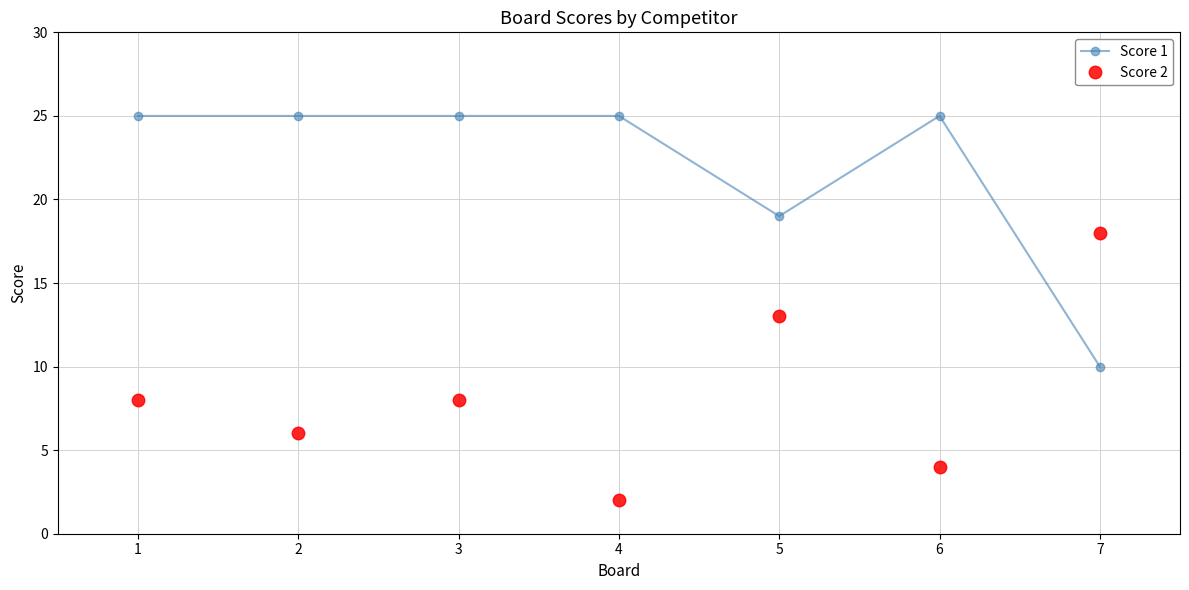

Between 2 and 7, which series saw the biggest shift?

Score 1